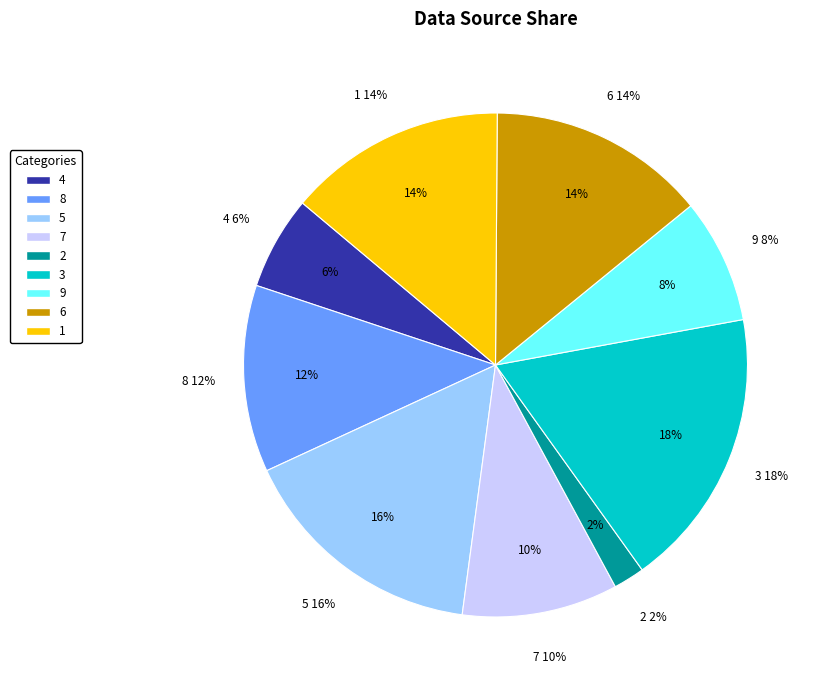

What is the smallest slice in the pie chart?

2